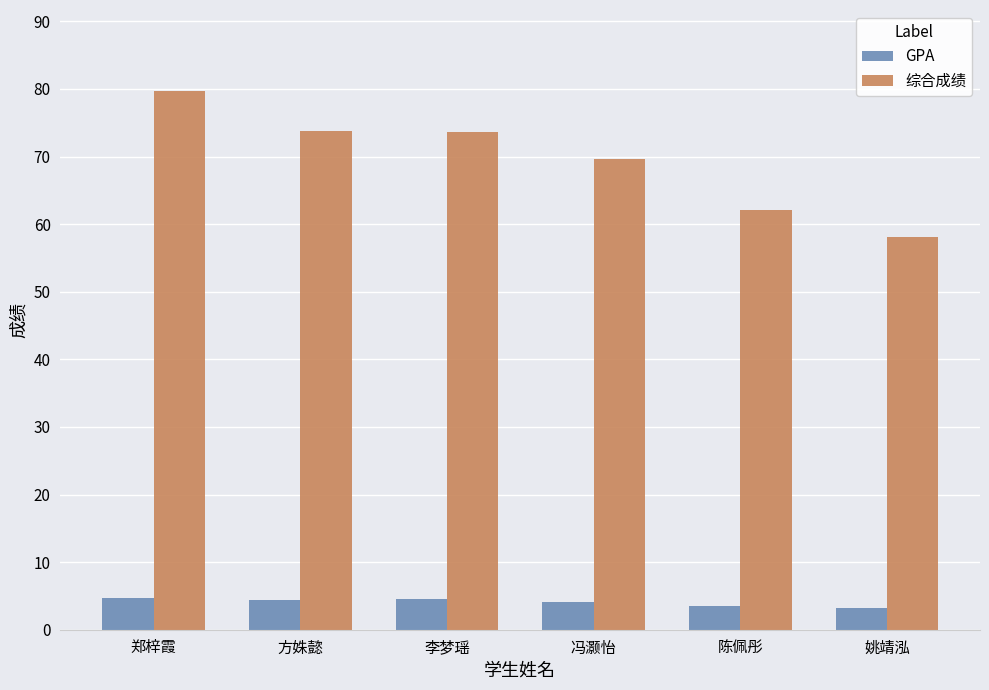

What is the minimum value for GPA?

3.3